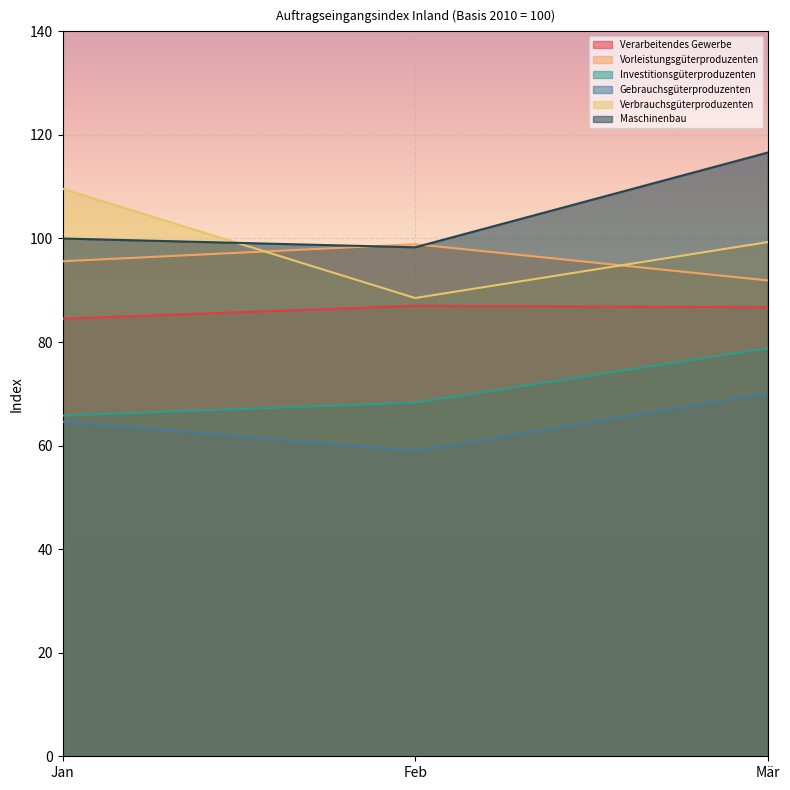

How many distinct data groups are displayed?

6